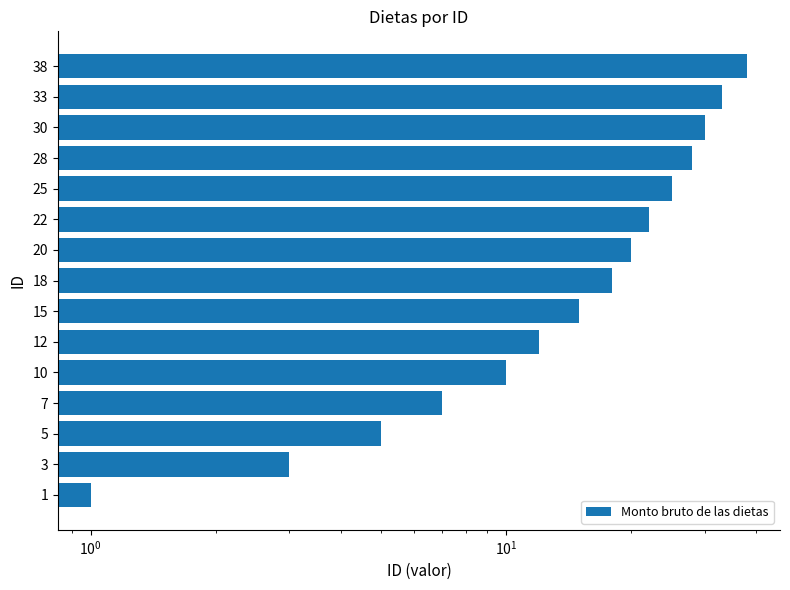

Where does the data first go above 18?

20